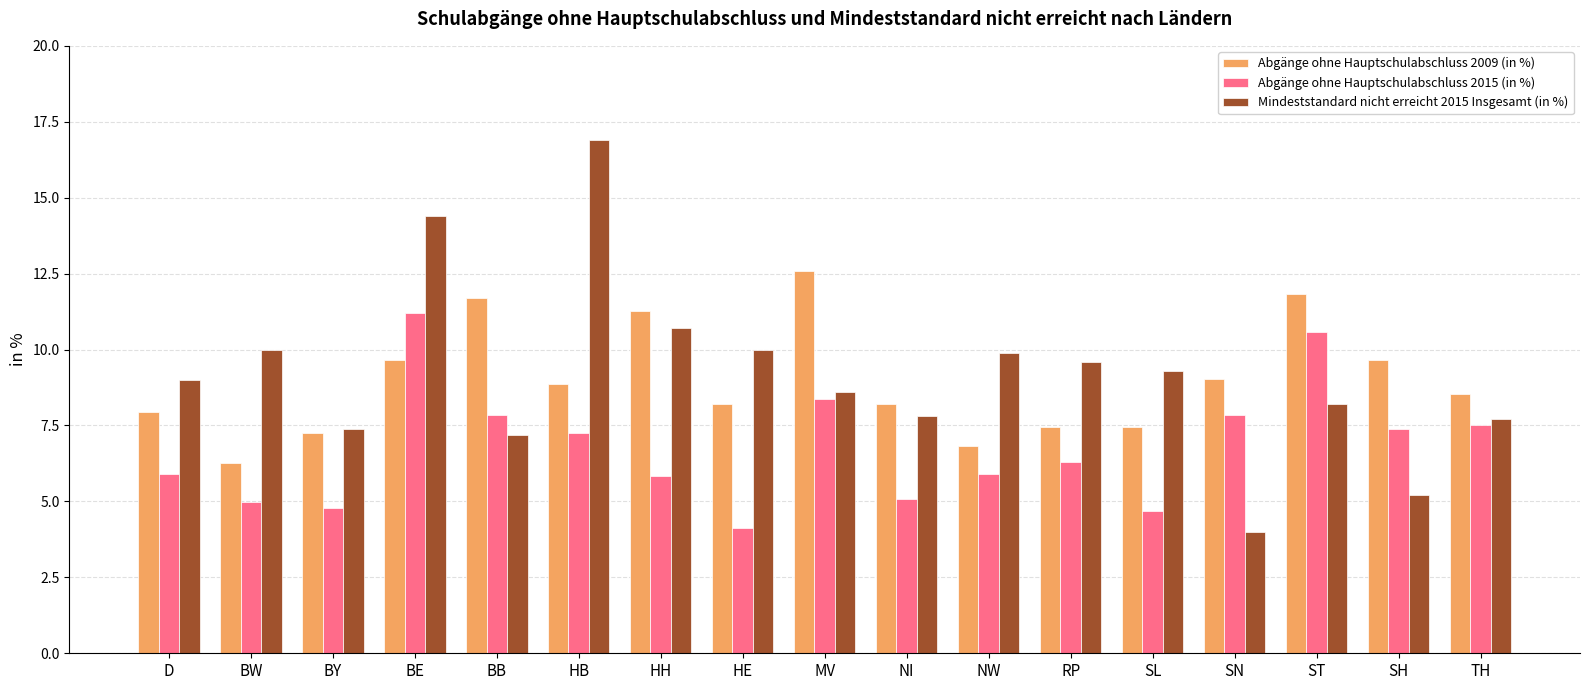

Which series changed the most between SN and ST?

Mindeststandard nicht erreicht 2015 Insgesamt (in %)